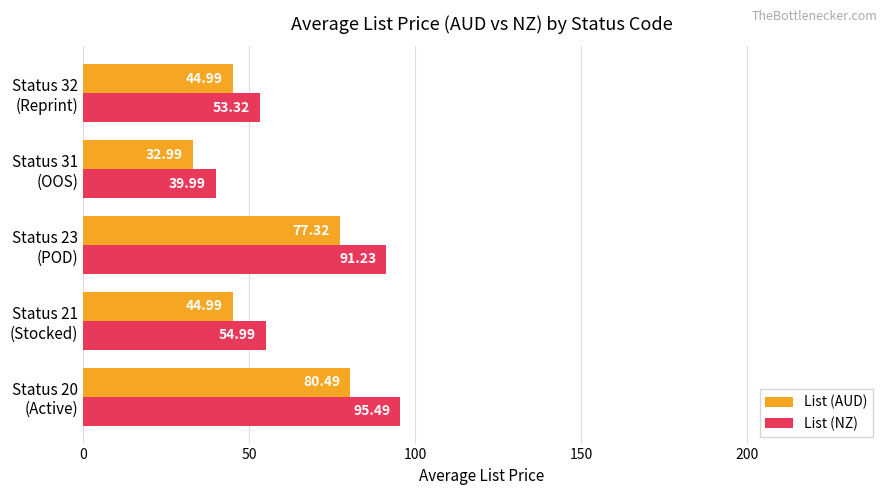

List the series in order of their peak value, lowest first.

List (AUD), List (NZ)